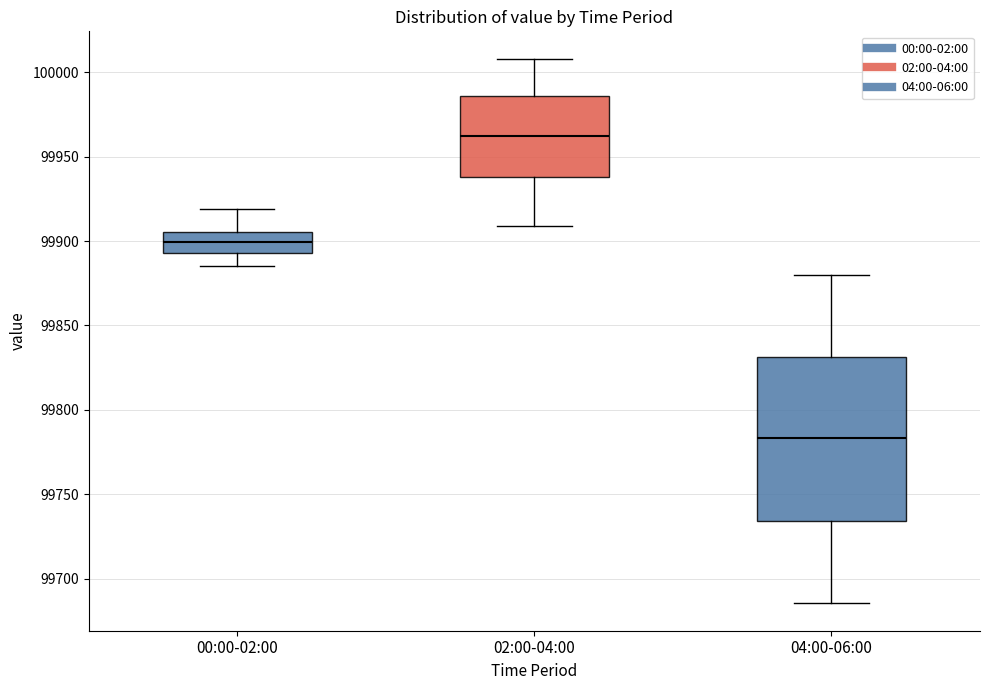

Which box is the tallest, from its lower edge to its upper edge?

04:00-06:00